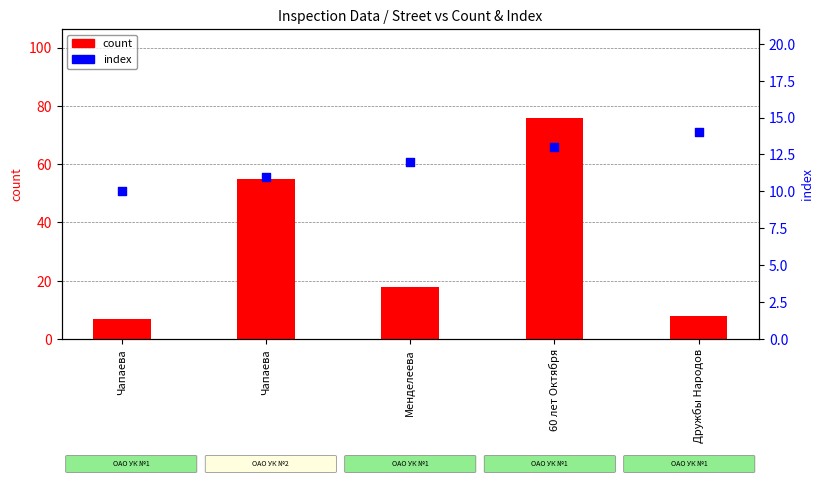

Which series has the widest spread of Y values?

count